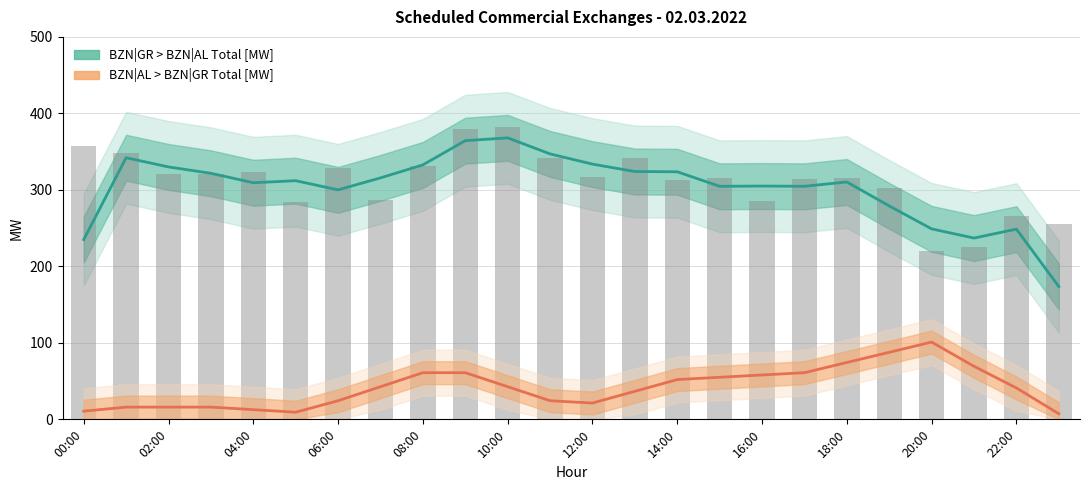

How many groups of bars are there?

24